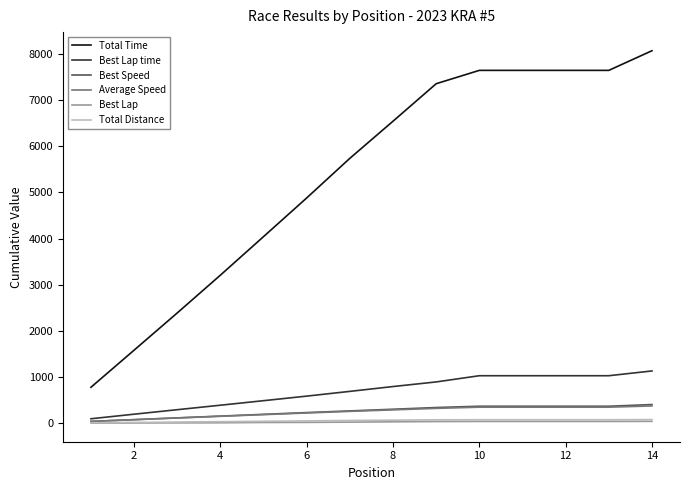

True or false: Total Time and Total Distance cross at least once.

False